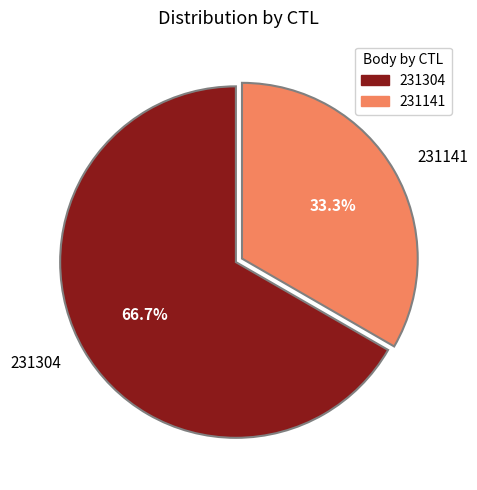

What is the ratio of the value at 231141 to the value at 231304?

0.5